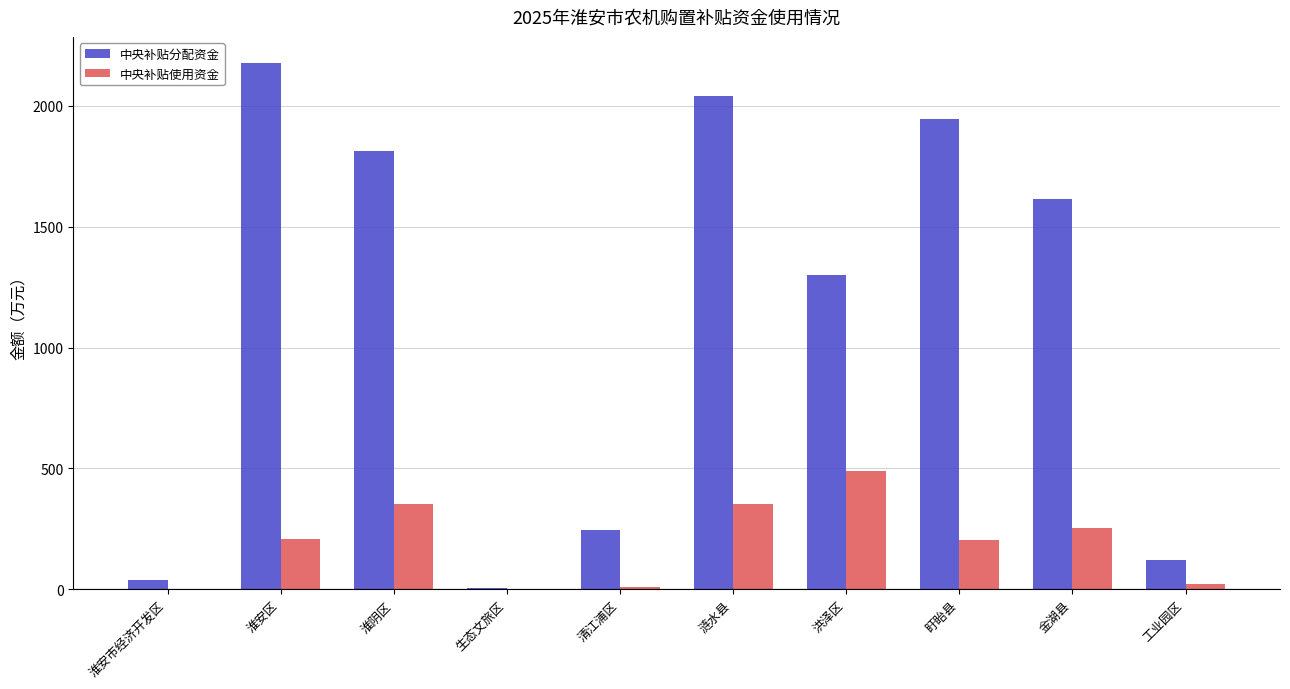

What is the highest value of the 中央补贴分配资金 series?

2175.6